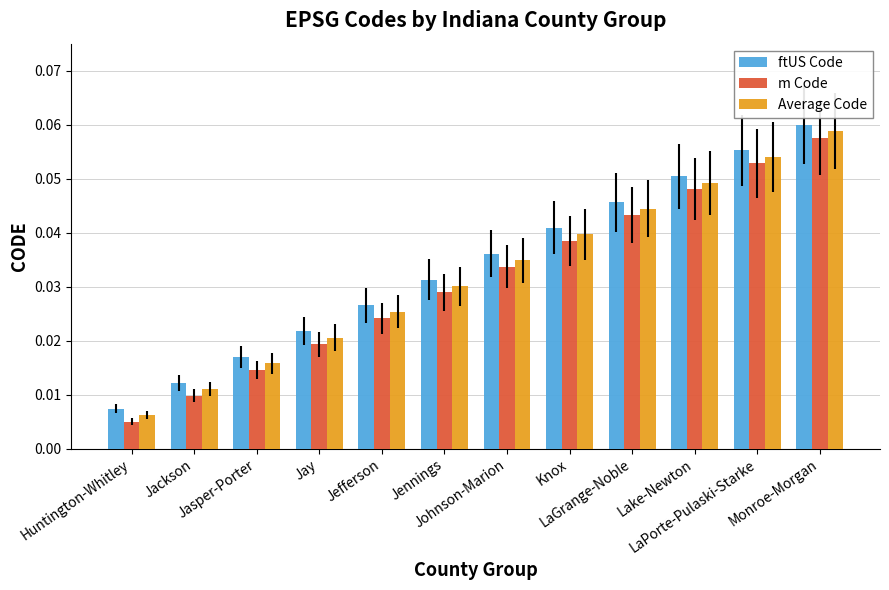

Count the ftUS Code values in the range 0 to 1.

12